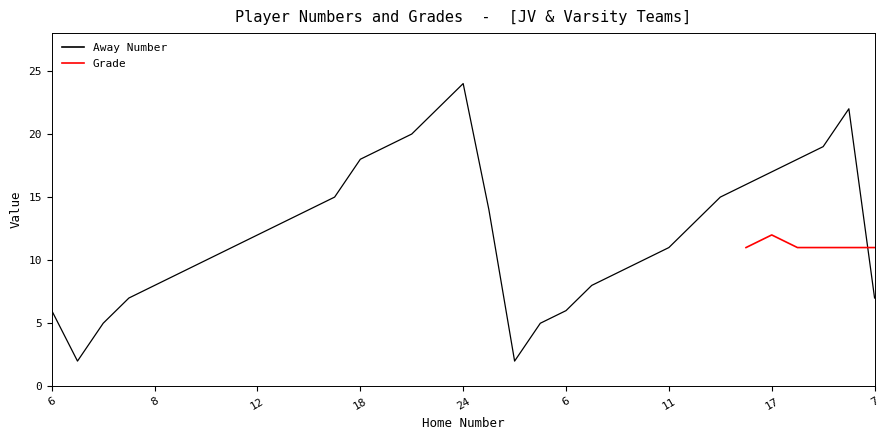

The value at 5 is 5. True or false?

True